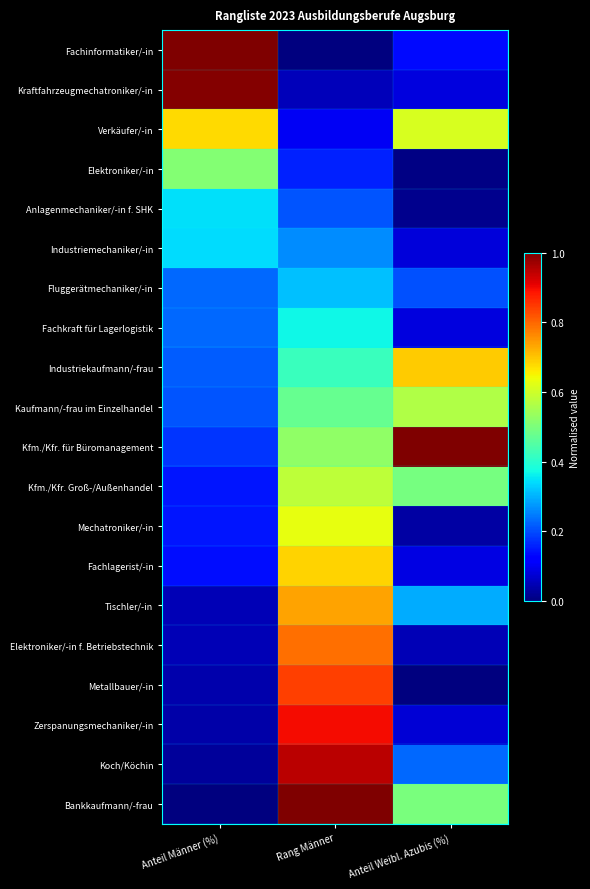

Reading right to left, what are all the values shown in this chart?

Fachinformatiker/-in: Anteil Weibl. Azubis (%)=0.1	Rang Männer=0.0	Anteil Männer (%)=1.0
Kraftfahrzeugmechatroniker/-in: Anteil Weibl. Azubis (%)=0.1	Rang Männer=0.1	Anteil Männer (%)=1.0
Verkäufer/-in: Anteil Weibl. Azubis (%)=0.6	Rang Männer=0.1	Anteil Männer (%)=0.7
Elektroniker/-in: Anteil Weibl. Azubis (%)=0.0	Rang Männer=0.2	Anteil Männer (%)=0.5
Anlagenmechaniker/-in f. SHK: Anteil Weibl. Azubis (%)=0.0	Rang Männer=0.2	Anteil Männer (%)=0.3
Industriemechaniker/-in: Anteil Weibl. Azubis (%)=0.1	Rang Männer=0.3	Anteil Männer (%)=0.3
Fluggerätmechaniker/-in: Anteil Weibl. Azubis (%)=0.2	Rang Männer=0.3	Anteil Männer (%)=0.2
Fachkraft für Lagerlogistik: Anteil Weibl. Azubis (%)=0.1	Rang Männer=0.4	Anteil Männer (%)=0.2
Industriekaufmann/-frau: Anteil Weibl. Azubis (%)=0.7	Rang Männer=0.4	Anteil Männer (%)=0.2
Kaufmann/-frau im Einzelhandel: Anteil Weibl. Azubis (%)=0.6	Rang Männer=0.5	Anteil Männer (%)=0.2
Kfm./Kfr. für Büromanagement: Anteil Weibl. Azubis (%)=1.0	Rang Männer=0.5	Anteil Männer (%)=0.2
Kfm./Kfr. Groß-/Außenhandel: Anteil Weibl. Azubis (%)=0.5	Rang Männer=0.6	Anteil Männer (%)=0.1
Mechatroniker/-in: Anteil Weibl. Azubis (%)=0.0	Rang Männer=0.6	Anteil Männer (%)=0.1
Fachlagerist/-in: Anteil Weibl. Azubis (%)=0.1	Rang Männer=0.7	Anteil Männer (%)=0.1
Tischler/-in: Anteil Weibl. Azubis (%)=0.3	Rang Männer=0.7	Anteil Männer (%)=0.1
Elektroniker/-in f. Betriebstechnik: Anteil Weibl. Azubis (%)=0.0	Rang Männer=0.8	Anteil Männer (%)=0.1
Metallbauer/-in: Anteil Weibl. Azubis (%)=0.0	Rang Männer=0.8	Anteil Männer (%)=0.0
Zerspanungsmechaniker/-in: Anteil Weibl. Azubis (%)=0.1	Rang Männer=0.9	Anteil Männer (%)=0.0
Koch/Köchin: Anteil Weibl. Azubis (%)=0.2	Rang Männer=0.9	Anteil Männer (%)=0.0
Bankkaufmann/-frau: Anteil Weibl. Azubis (%)=0.5	Rang Männer=1.0	Anteil Männer (%)=0.0